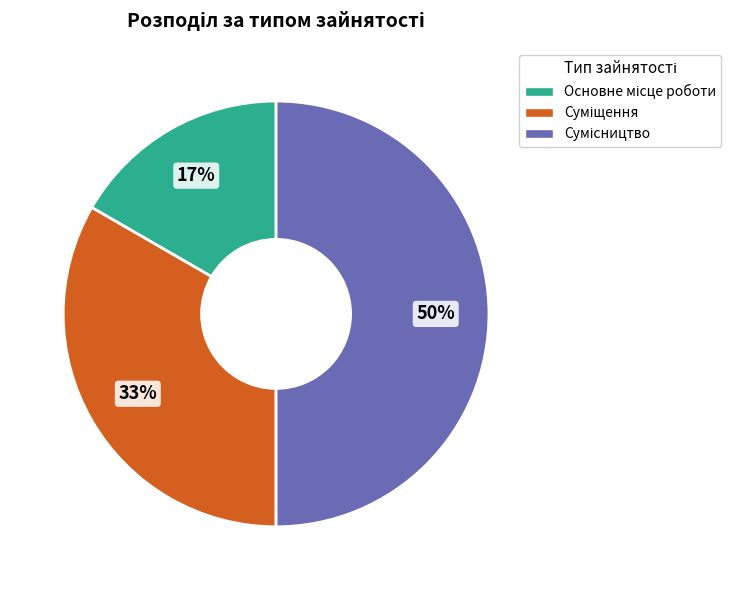

To the nearest percent, what is the average slice percentage?

33%